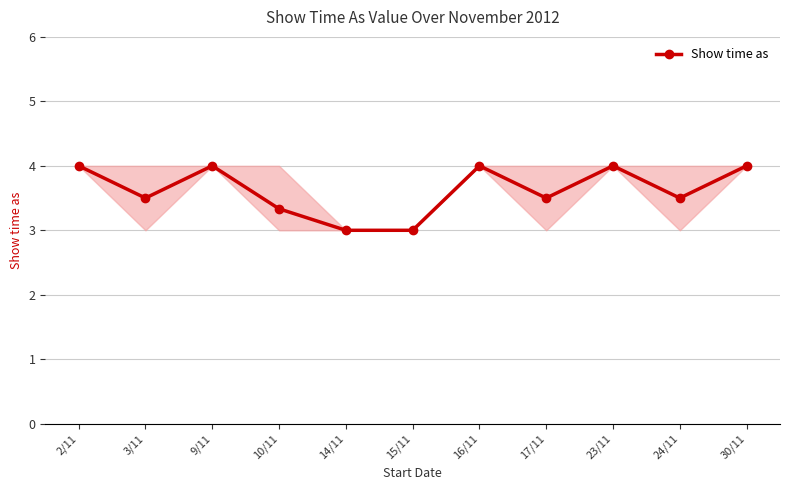

What is the sum of the values at 23/11 and 30/11?

8.0